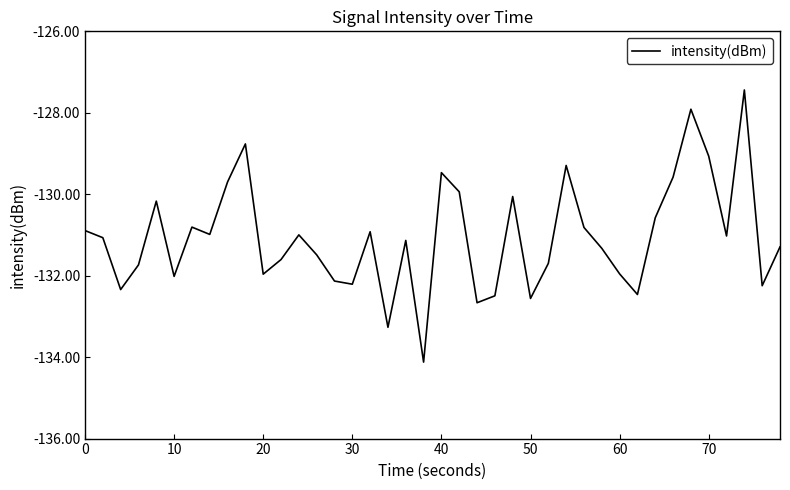

What is the minimum value shown in the chart?

-134.1